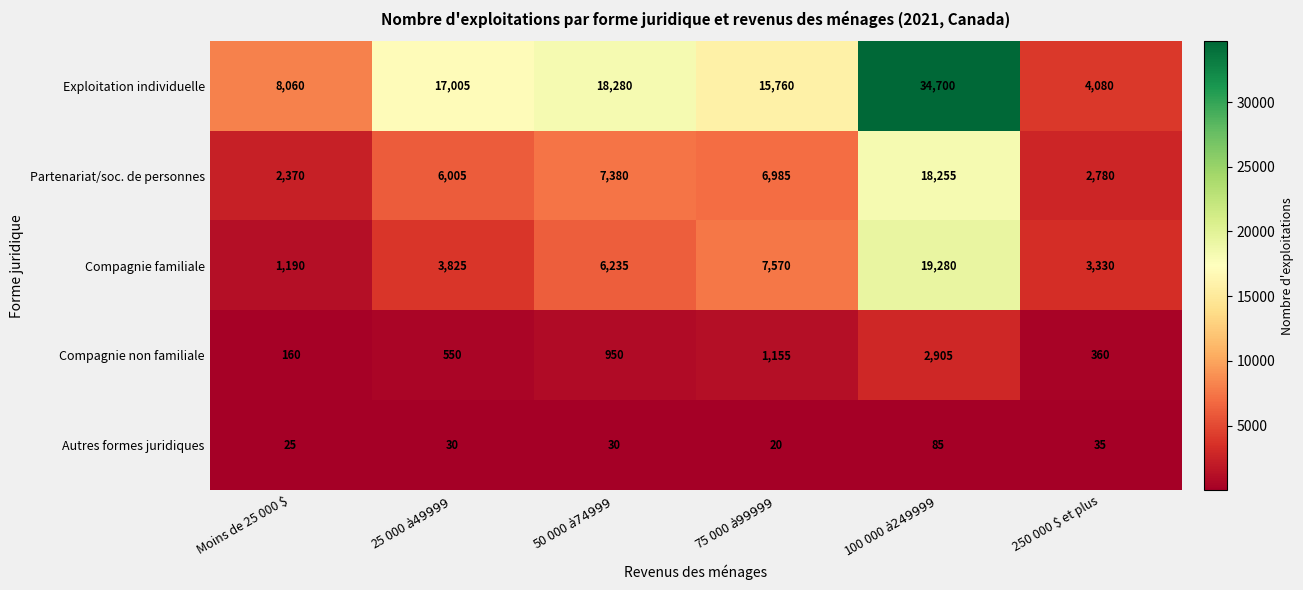

Which series has the widest spread of values?

Exploitation individuelle